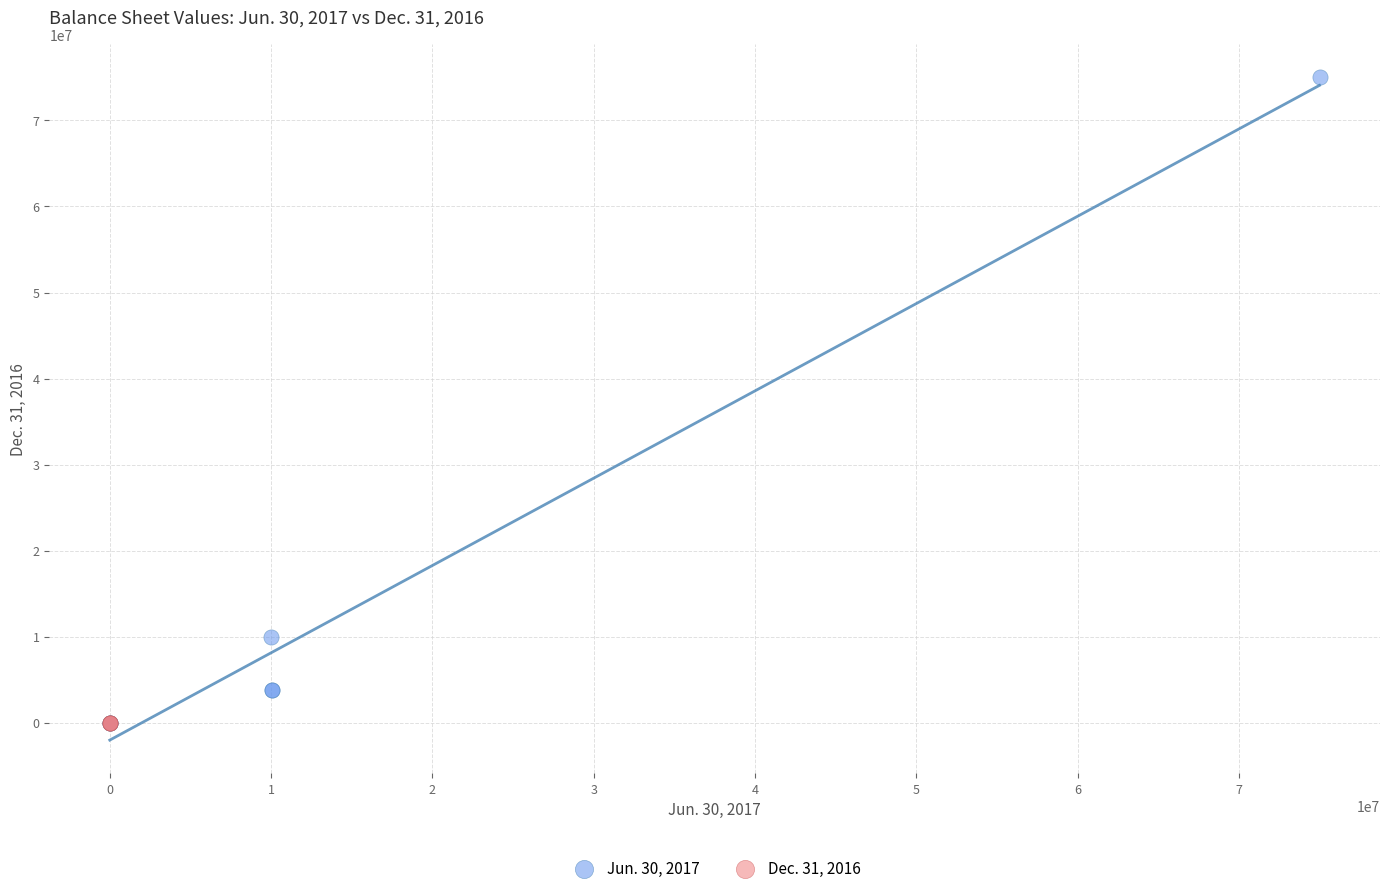

Which series contains the highest Y value?

Jun. 30, 2017